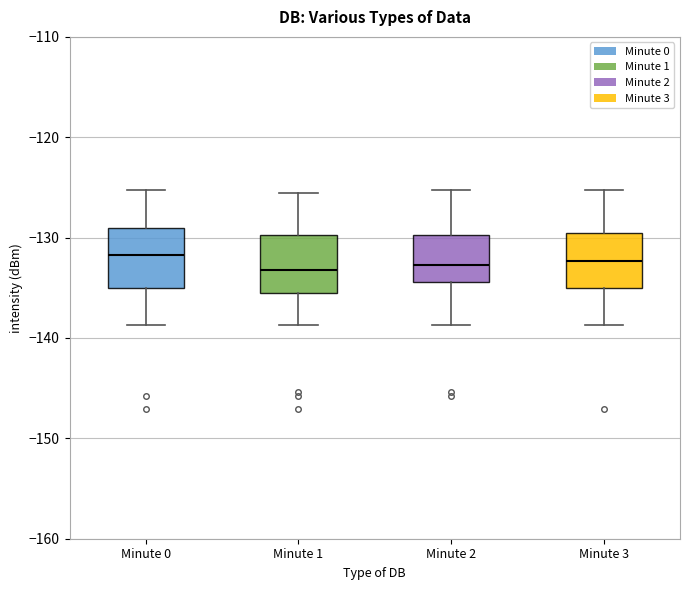

Reading left to right, read every box against the y-axis: the position of its median line, the range the box covers, and the ends of its whiskers. The values are not printed on the chart, so give them approximately, as read against the axis.

Minute 0: median -132, box -135 to -129, whiskers -139 to -125
Minute 1: median -133, box -135 to -130, whiskers -139 to -126
Minute 2: median -133, box -134 to -130, whiskers -139 to -125
Minute 3: median -132, box -135 to -130, whiskers -139 to -125